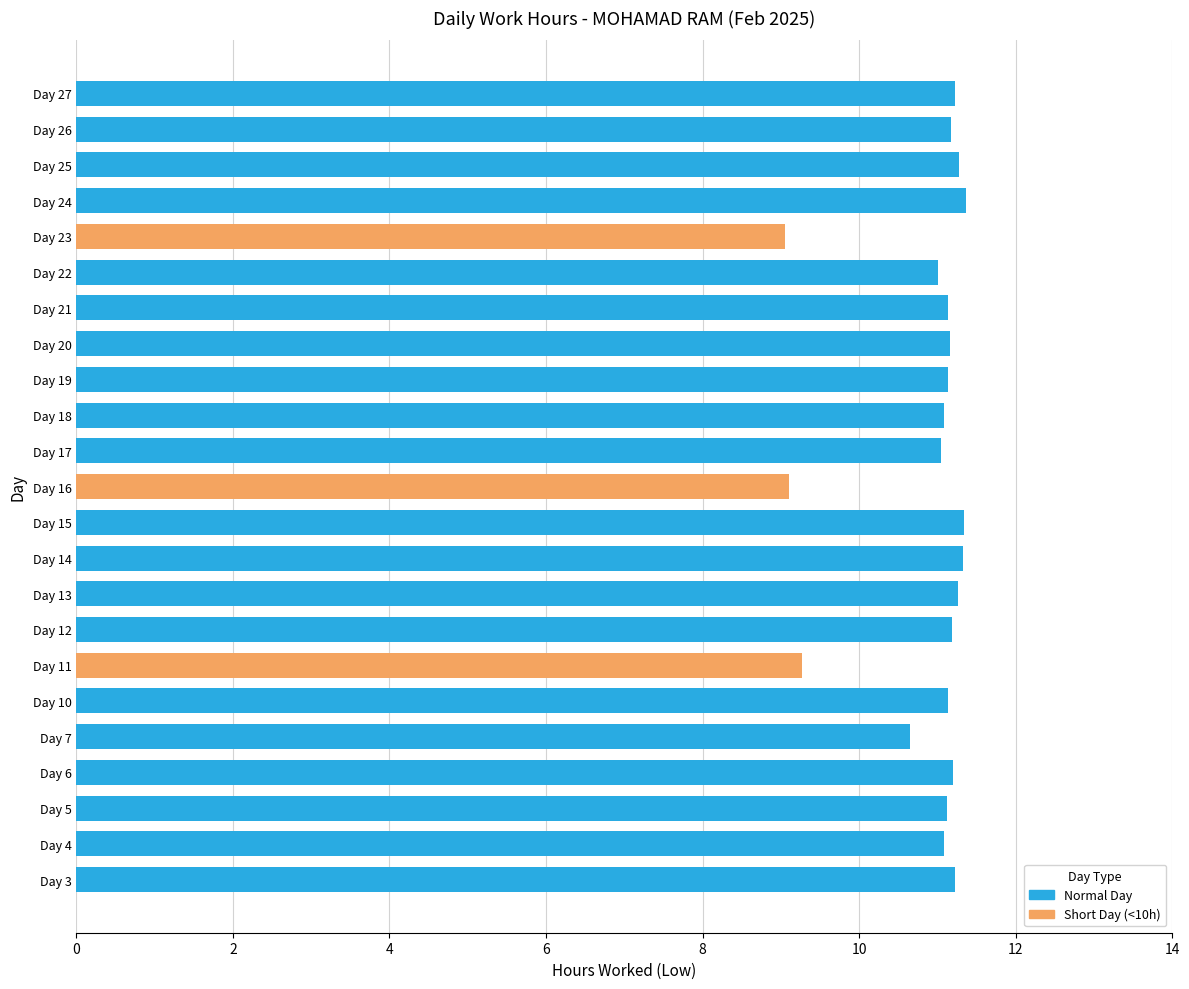

What is the ratio of the value at Day 20 to the value at Day 4?

1.0